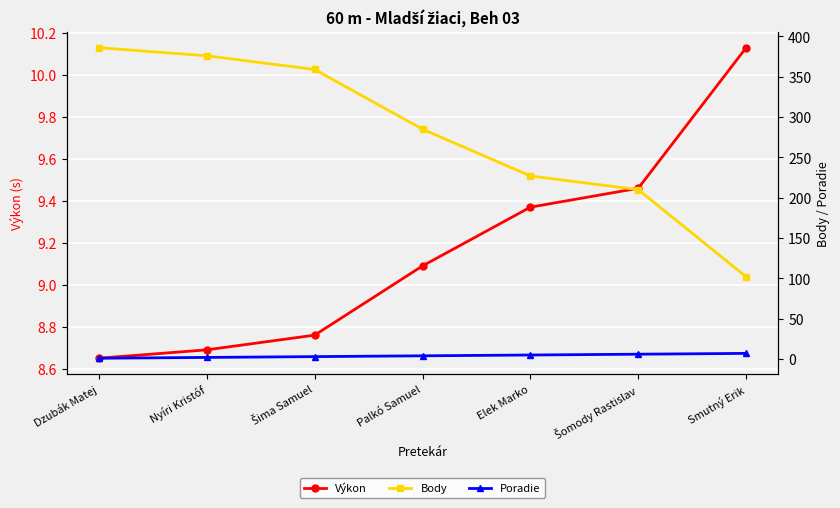

True or false: Body and Výkon intersect in this chart.

False